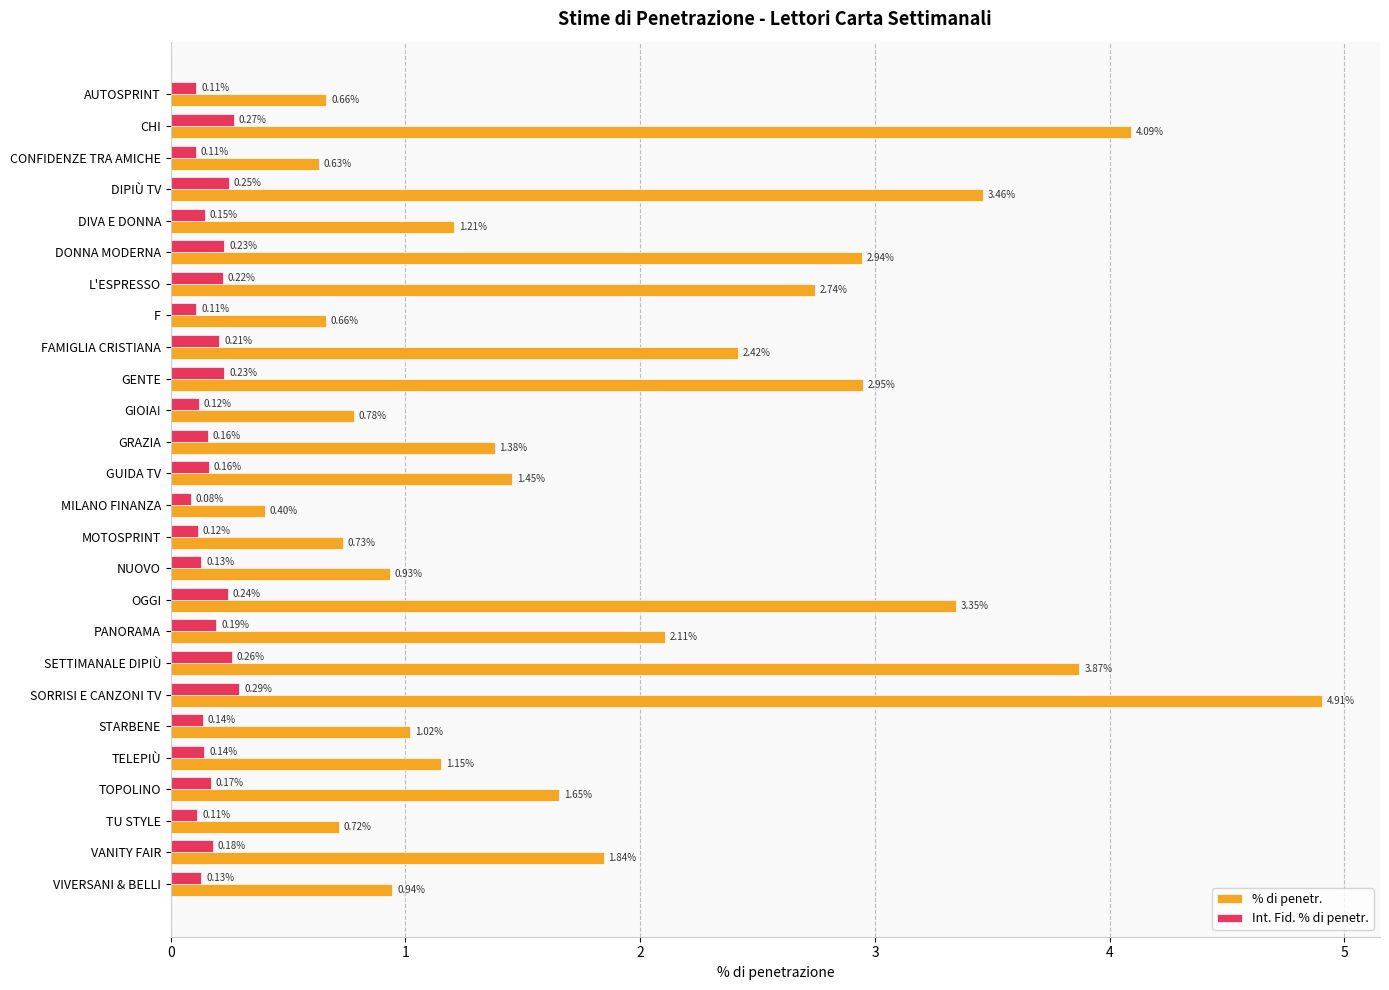

List the series in order of their overall mean, lowest first.

Int. Fid. % di penetr., % di penetr.